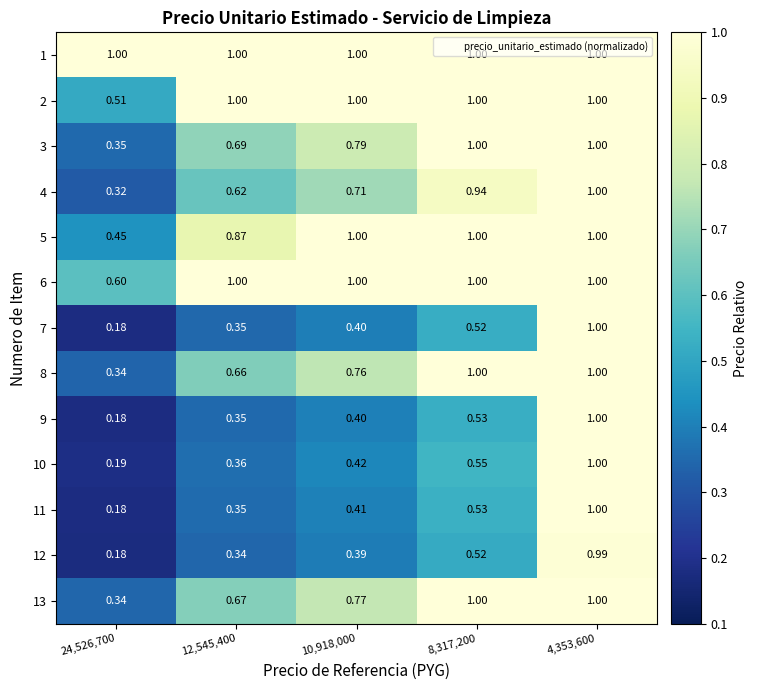

Is the value of 11 at 10,918,000 greater than the value of 9 at 4,353,600?

No